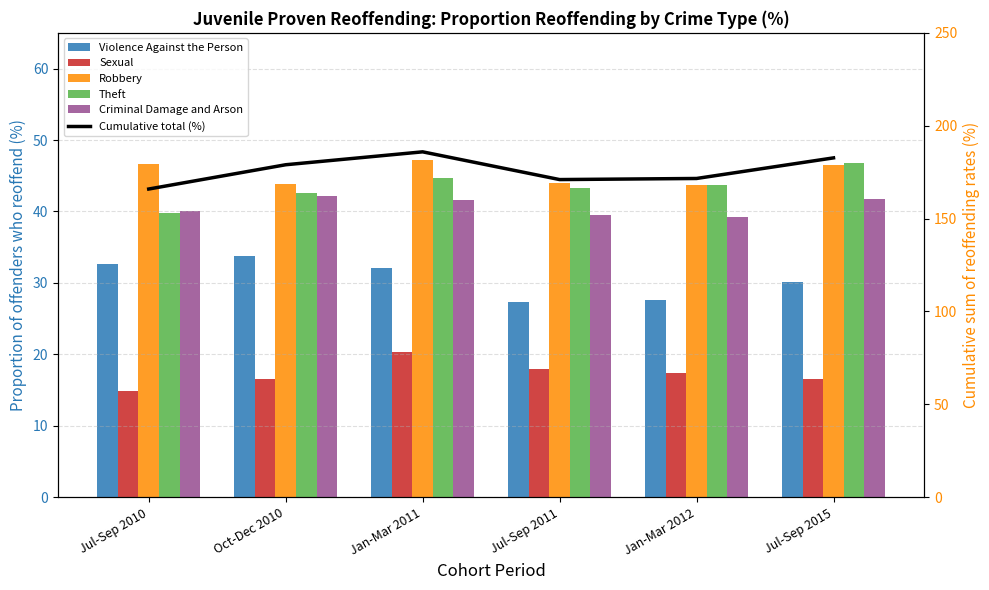

Which category has the highest value across all series?

Jan-Mar 2011